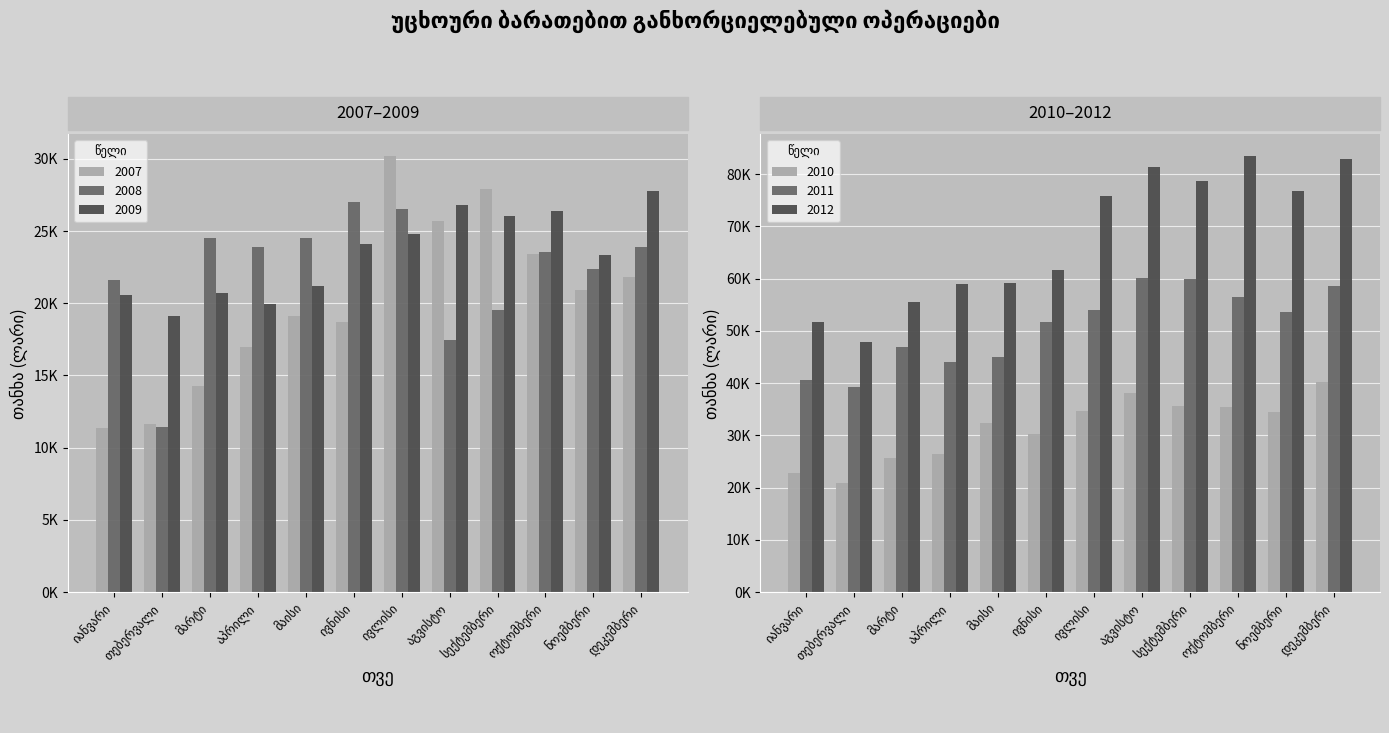

True or false: 2007 has a value of 20901.7 at ნოემბერი.

True